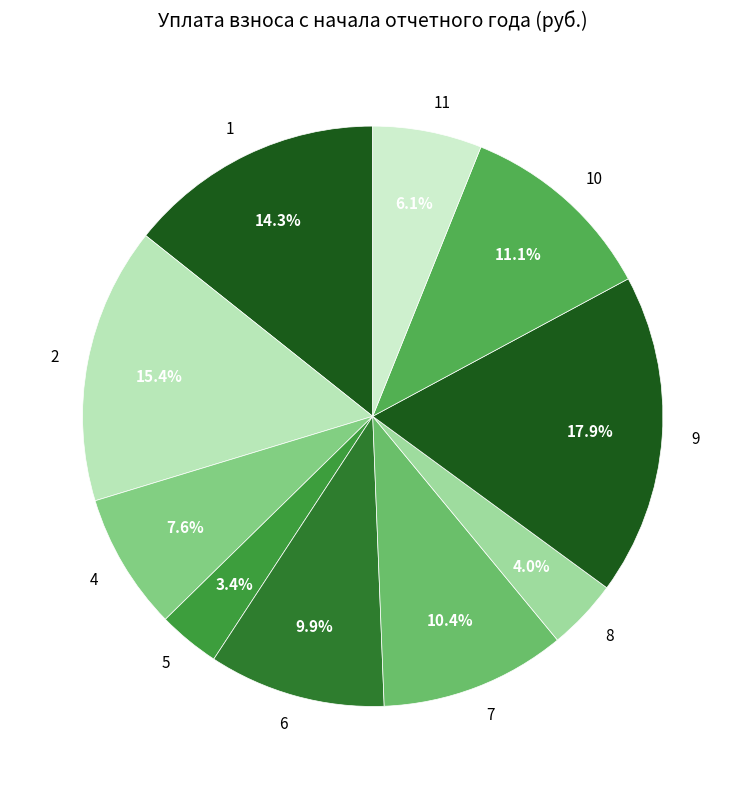

To the nearest percent, what is the difference between the largest and smallest slice percentages?

14%